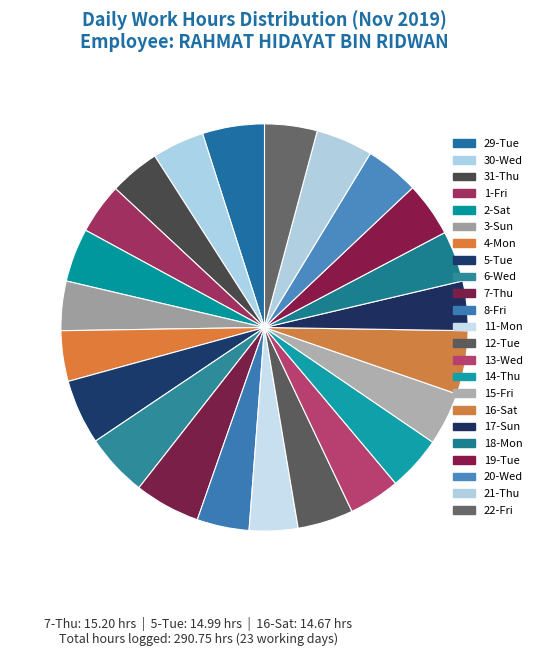

Does 18-Mon account for over 50% of the chart?

No